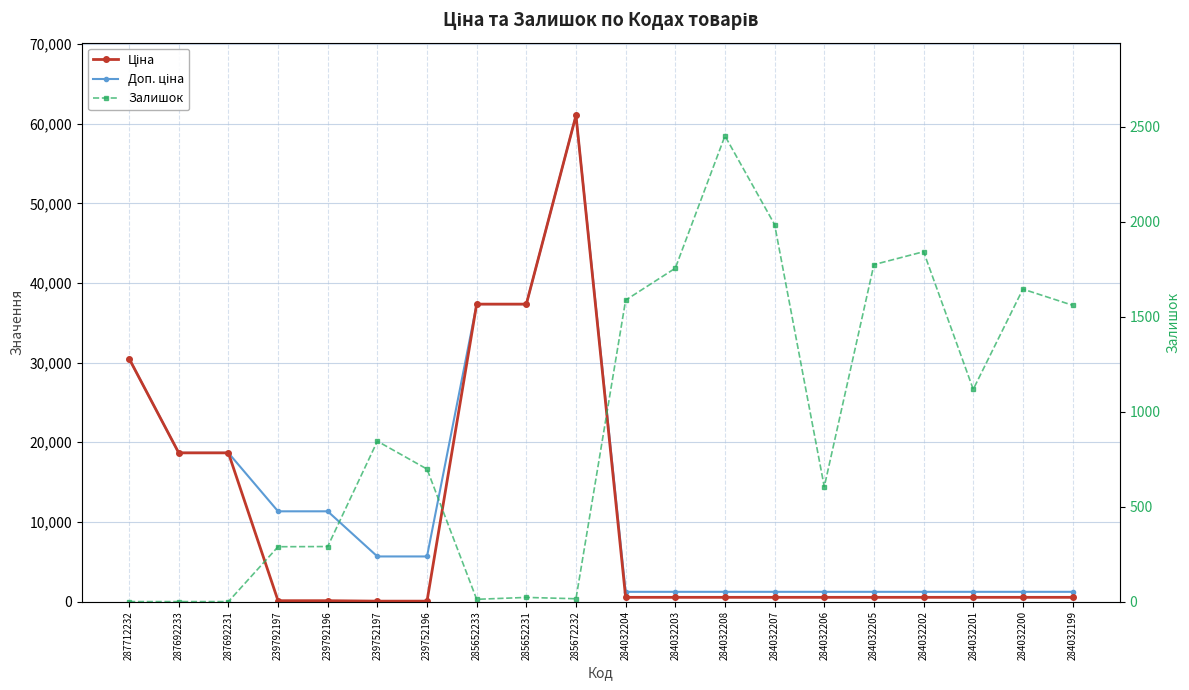

What are all the series names shown in the legend?

Ціна, Доп. ціна, Залишок